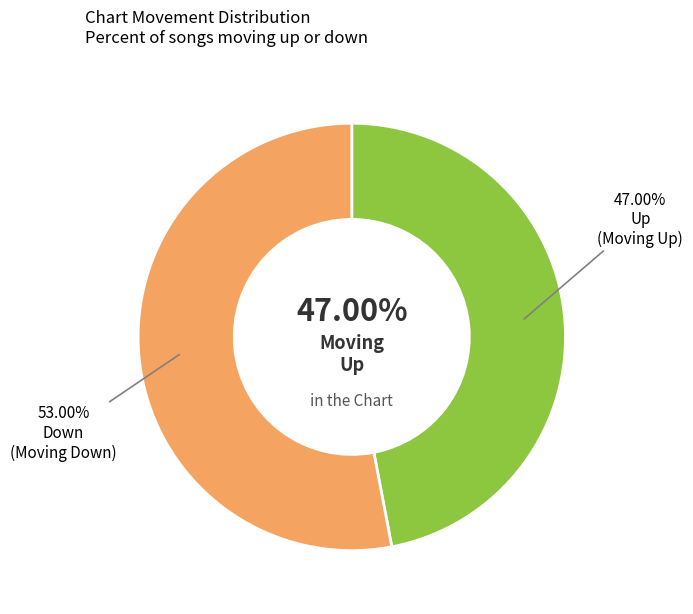

Which slice is the largest?

Down